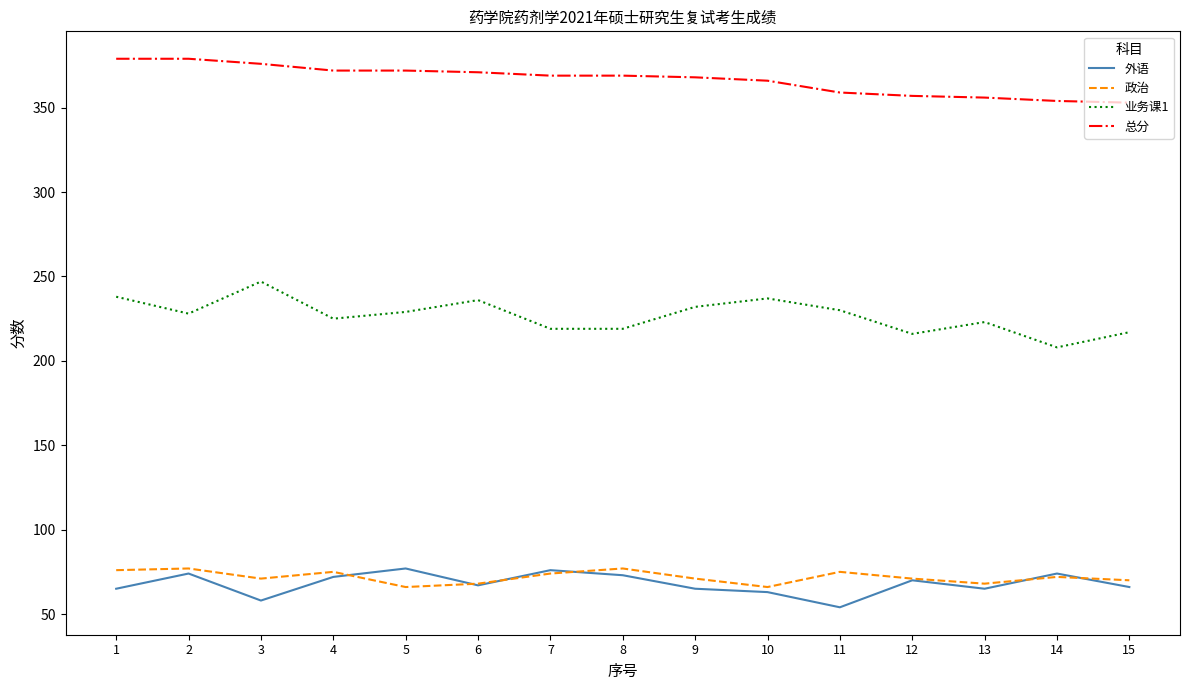

Is the value of 总分 at 9 greater than the value of 外语 at 15?

Yes